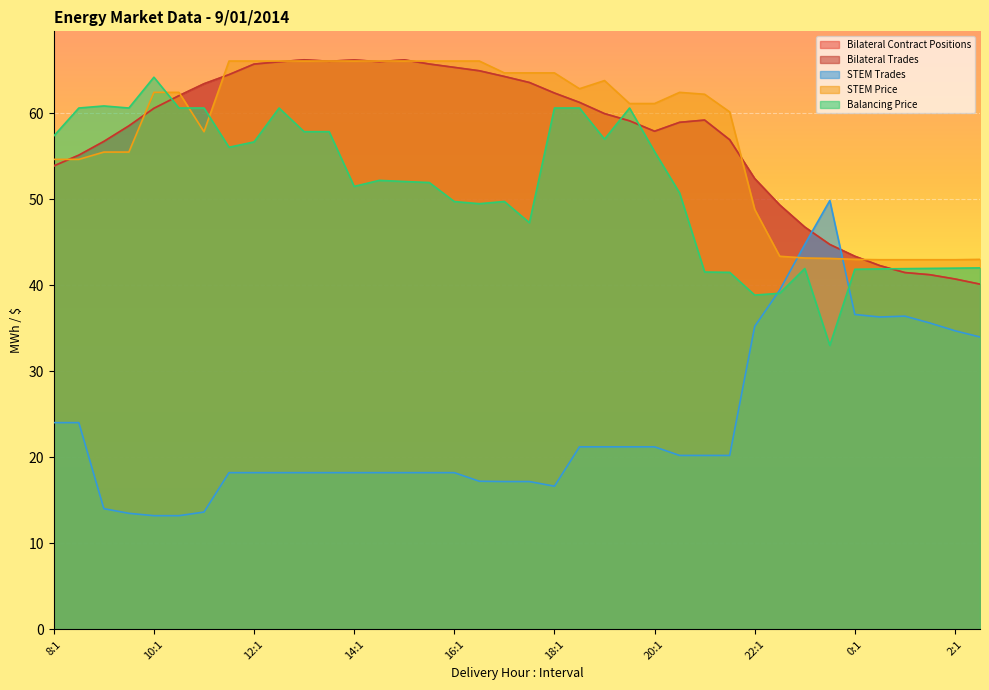

After their last crossing, which series has the higher values: STEM Price or STEM Trades?

STEM Price